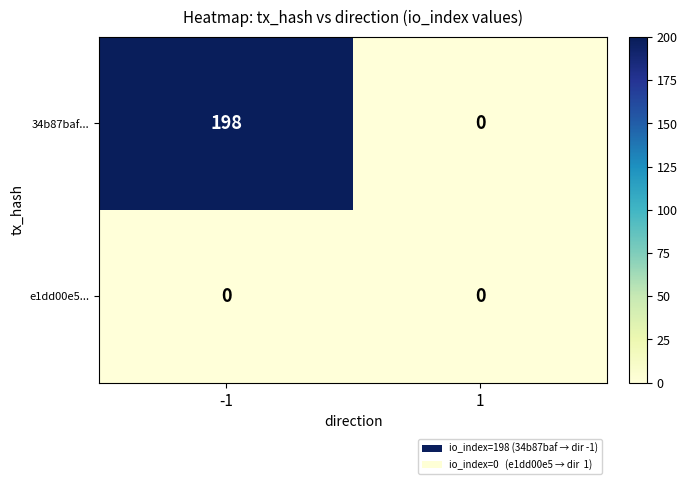

Rank the series by their maximum value, from highest to lowest.

34b87baf..., e1dd00e5...